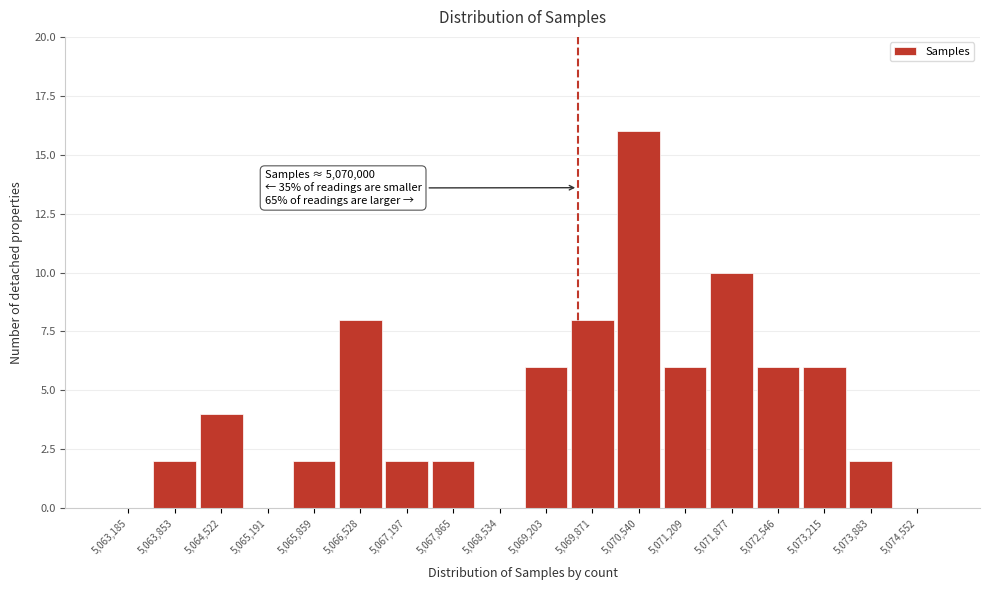

Reading left to right, what are all the values shown in this chart?

5,063,185=0	5,063,853=2	5,064,522=4	5,065,191=0	5,065,859=2	5,066,528=8	5,067,197=2	5,067,865=2	5,068,534=0	5,069,203=6	5,069,871=8	5,070,540=16	5,071,209=6	5,071,877=10	5,072,546=6	5,073,215=6	5,073,883=2	5,074,552=0